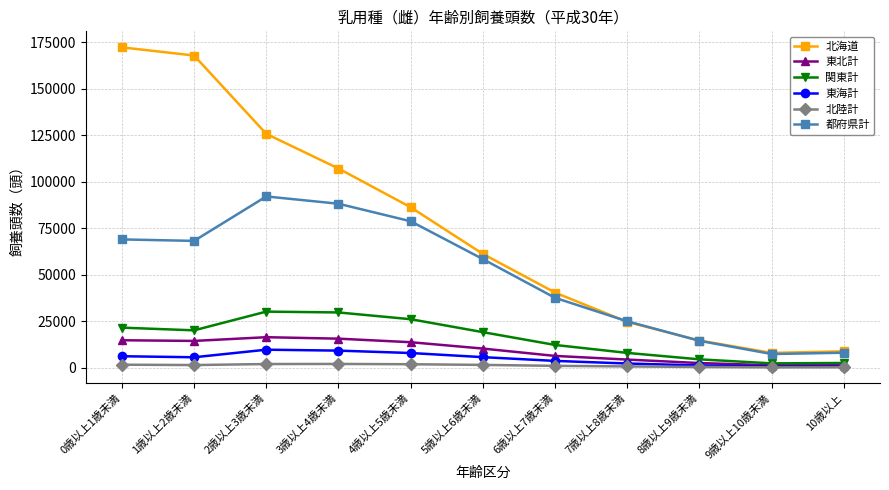

Is this an area chart (filled region under the line)?

No